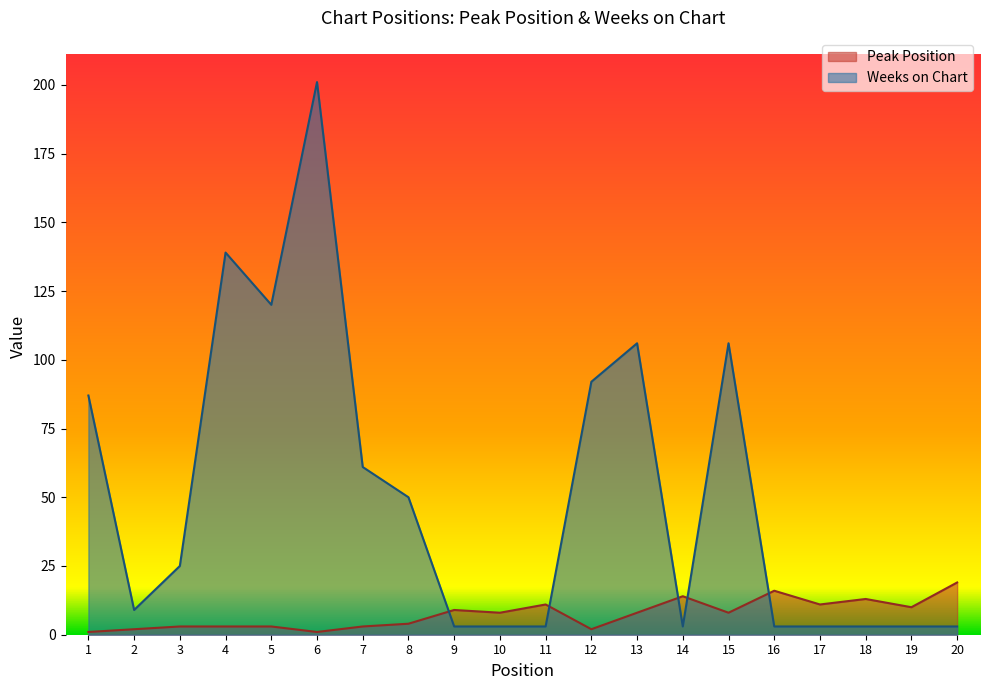

What value does the Weeks on Chart series have at 15?

106